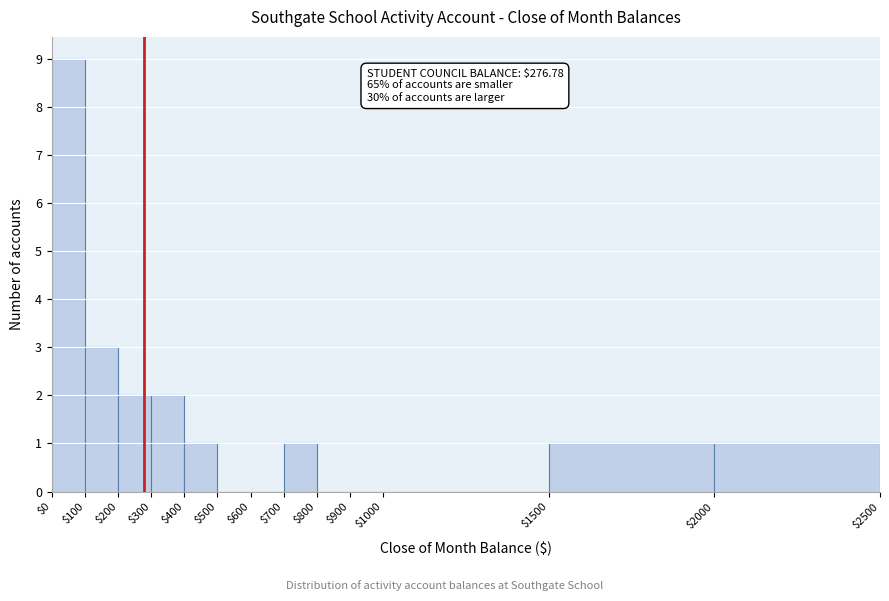

Which range on the x-axis has the tallest bar?

$0 to $100